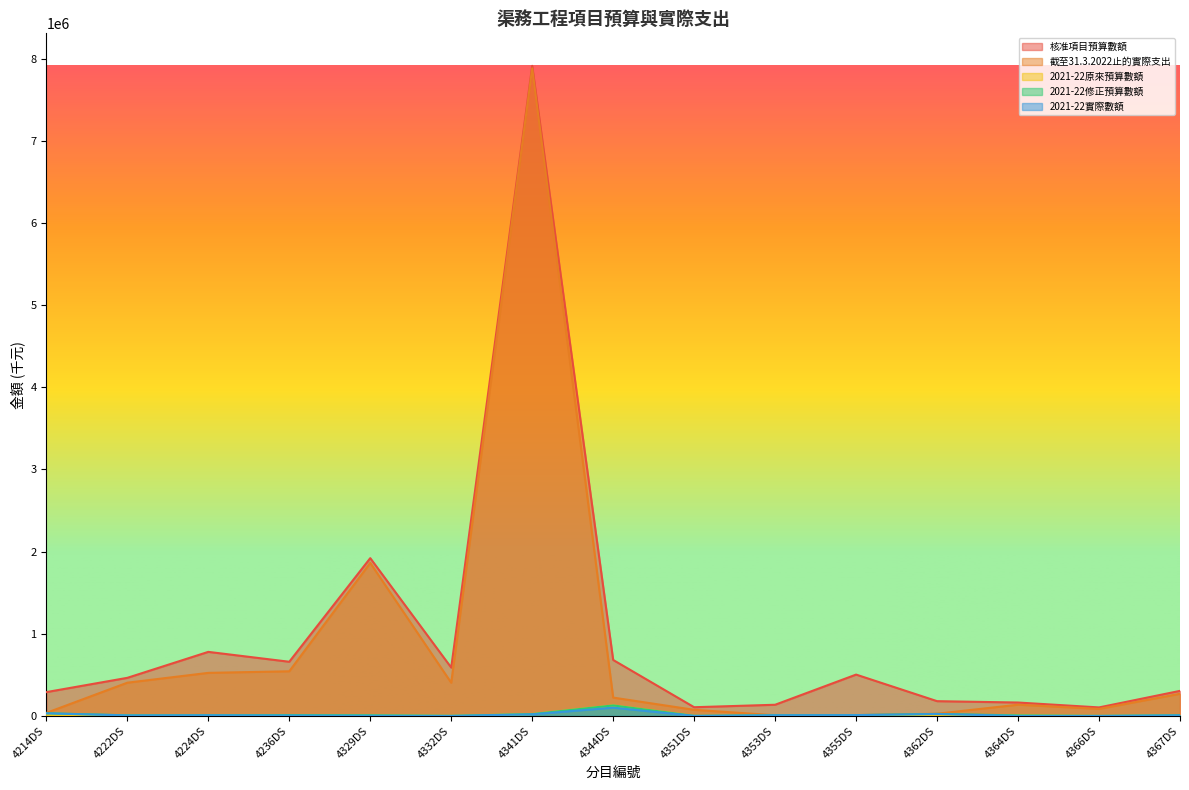

How many values in the 2021-22修正預算數額 series exceed 8000?

7